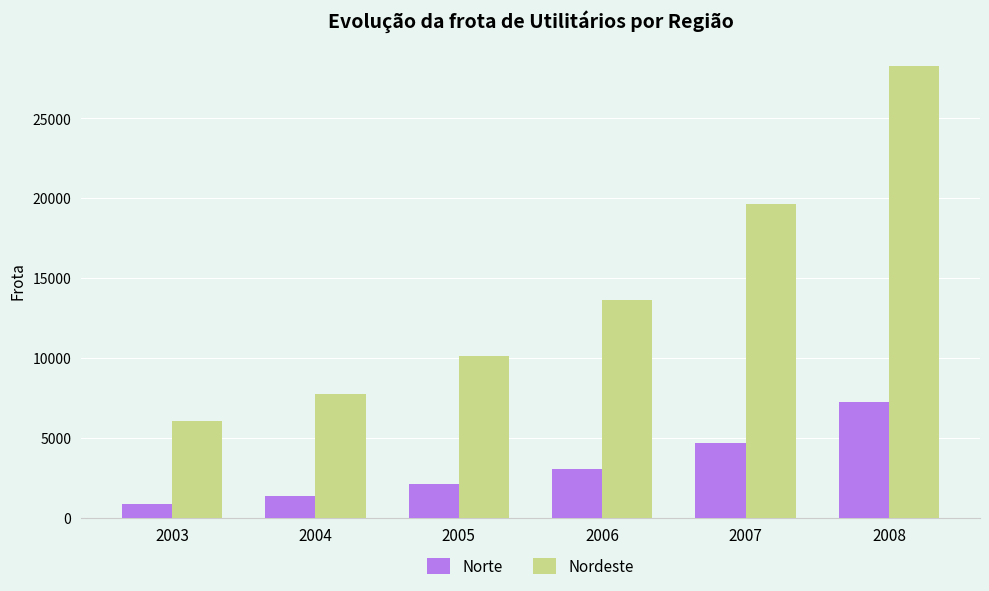

How many bars are there in total?

12